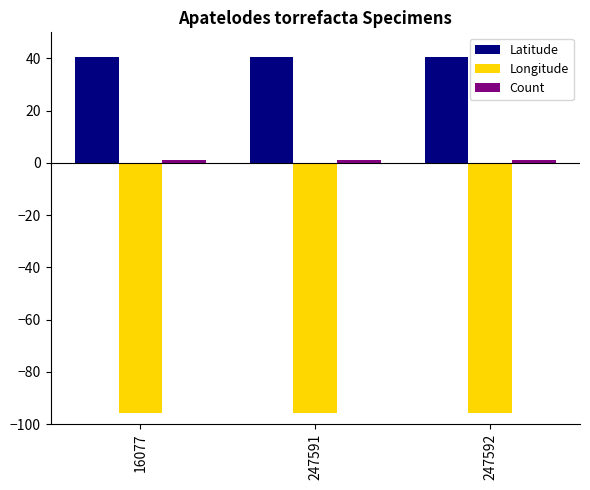

What is the value of the Latitude bar at the 3rd from the left?

40.7